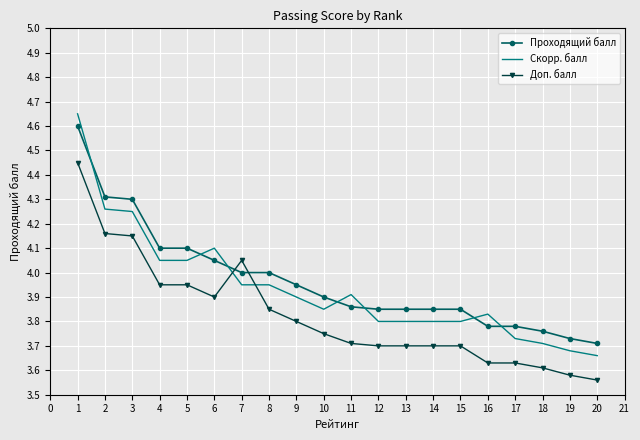

Rank the series by their maximum value, from highest to lowest.

Скорр. балл, Проходящий балл, Доп. балл